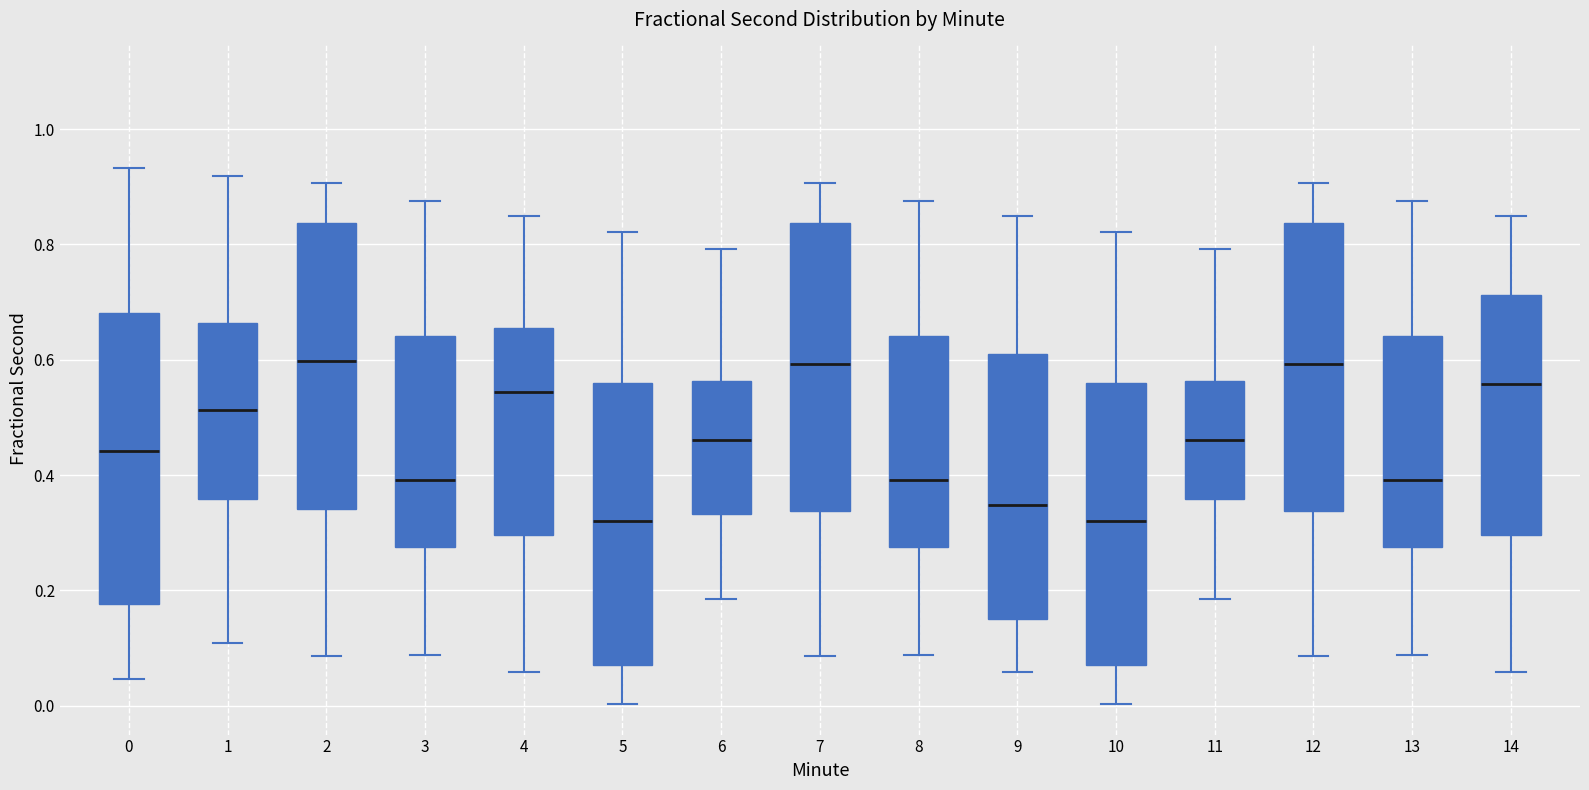

Reading left to right, read every box against the y-axis: the position of its median line, the range the box covers, and the ends of its whiskers. The values are not printed on the chart, so give them approximately, as read against the axis.

0: median 0.44, box 0.18 to 0.68, whiskers 0.04 to 0.94
1: median 0.52, box 0.36 to 0.66, whiskers 0.10 to 0.92
2: median 0.60, box 0.34 to 0.84, whiskers 0.08 to 0.90
3: median 0.40, box 0.28 to 0.64, whiskers 0.08 to 0.88
4: median 0.54, box 0.30 to 0.66, whiskers 0.06 to 0.84
5: median 0.32, box 0.08 to 0.56, whiskers 0.00 to 0.82
6: median 0.46, box 0.34 to 0.56, whiskers 0.18 to 0.80
7: median 0.60, box 0.34 to 0.84, whiskers 0.08 to 0.90
8: median 0.40, box 0.28 to 0.64, whiskers 0.08 to 0.88
9: median 0.34, box 0.16 to 0.62, whiskers 0.06 to 0.84
10: median 0.32, box 0.08 to 0.56, whiskers 0.00 to 0.82
11: median 0.46, box 0.36 to 0.56, whiskers 0.18 to 0.80
12: median 0.60, box 0.34 to 0.84, whiskers 0.08 to 0.90
13: median 0.40, box 0.28 to 0.64, whiskers 0.08 to 0.88
14: median 0.56, box 0.30 to 0.72, whiskers 0.06 to 0.84